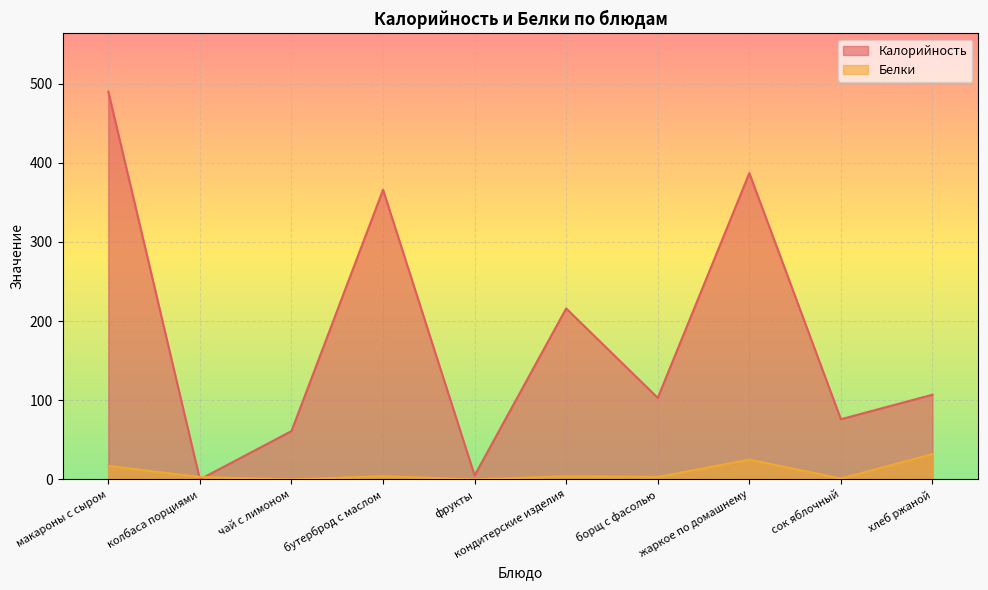

At which category is the sum across all series the highest?

макароны с сыром